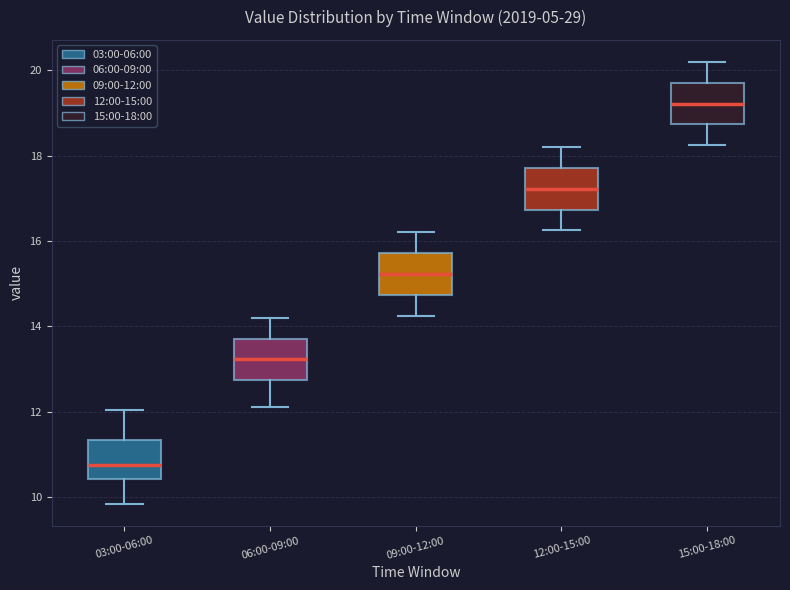

Where is the upper edge of the box for 06:00-09:00 on the y-axis? The values are not printed on the chart, so give them approximately, as read against the axis.

13.8